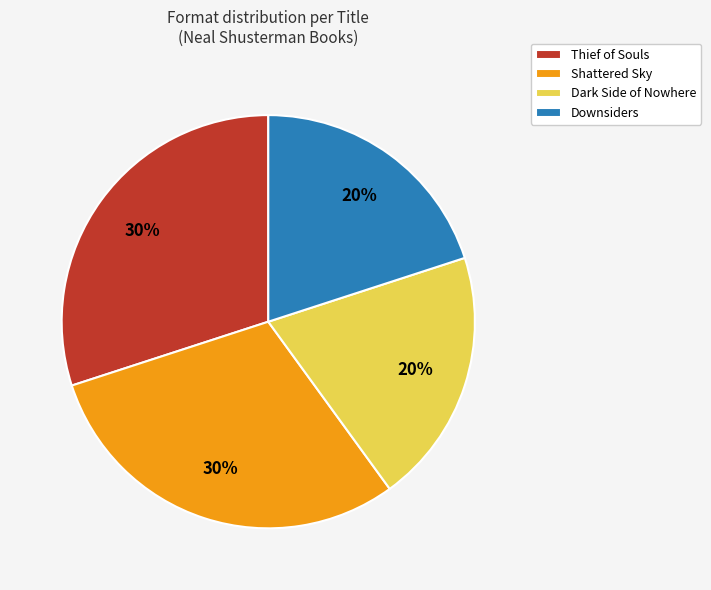

To the nearest percent, what is the average slice percentage?

25%